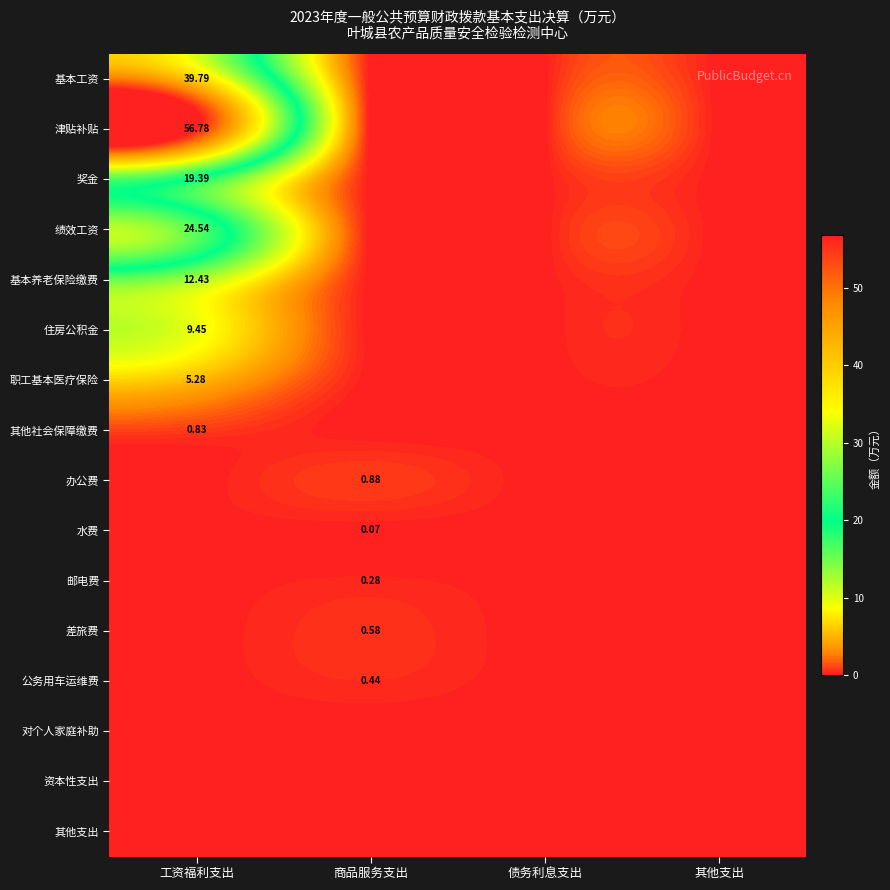

Between 债务利息支出 and 商品服务支出, which is larger?

债务利息支出